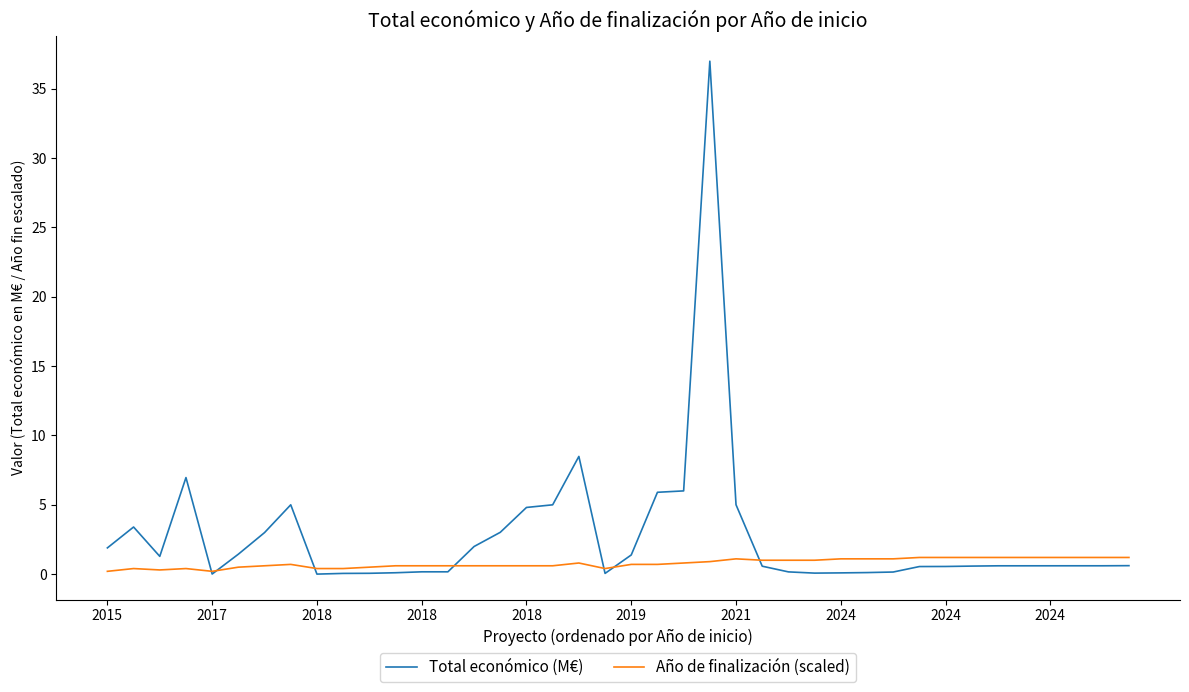

What is the greatest value displayed?

37.0